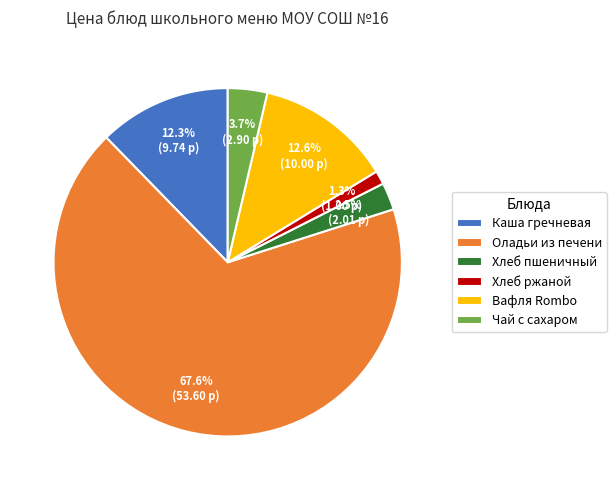

Does Оладьи из печени account for over 50% of the chart?

Yes